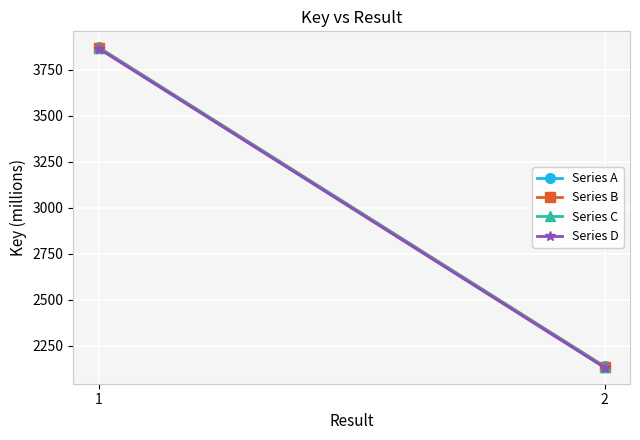

At which label does Series D reach its minimum?

2